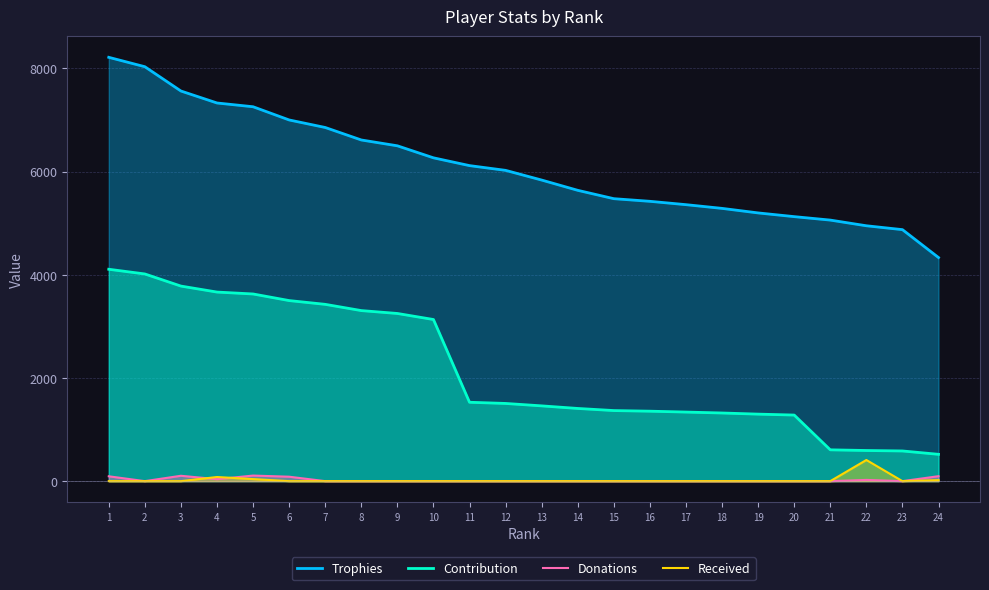

Which series has the largest total across all categories?

Trophies